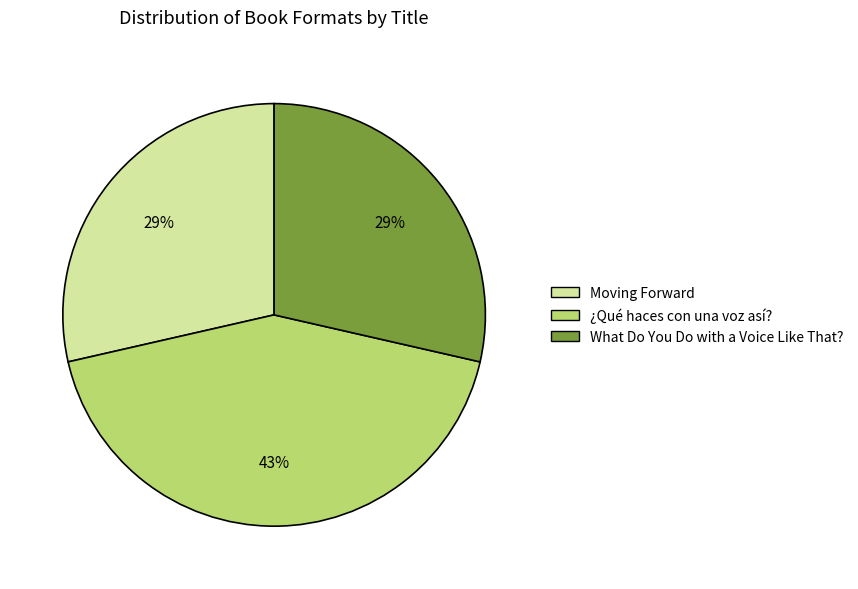

Approximately how many times larger is the value at Moving Forward compared to ¿Qué haces con una voz así??

0.7